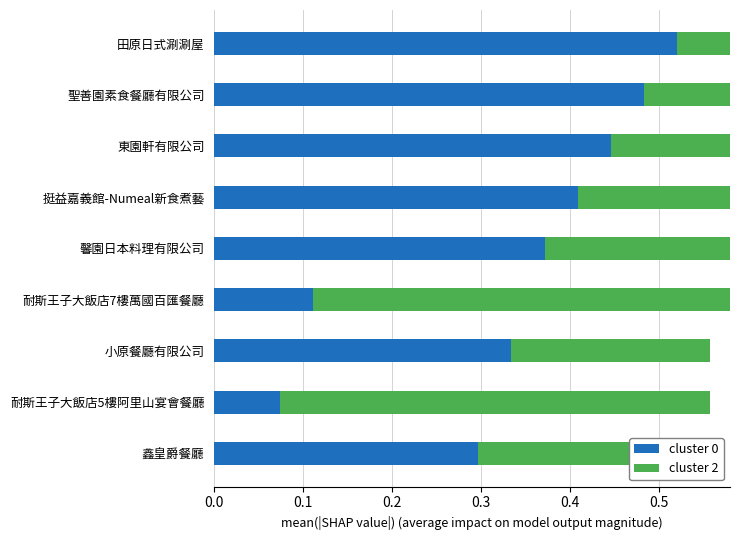

What is the sum of all cluster 2 values?

3.1